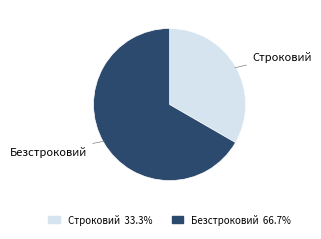

Is there a majority slice in this chart?

Yes